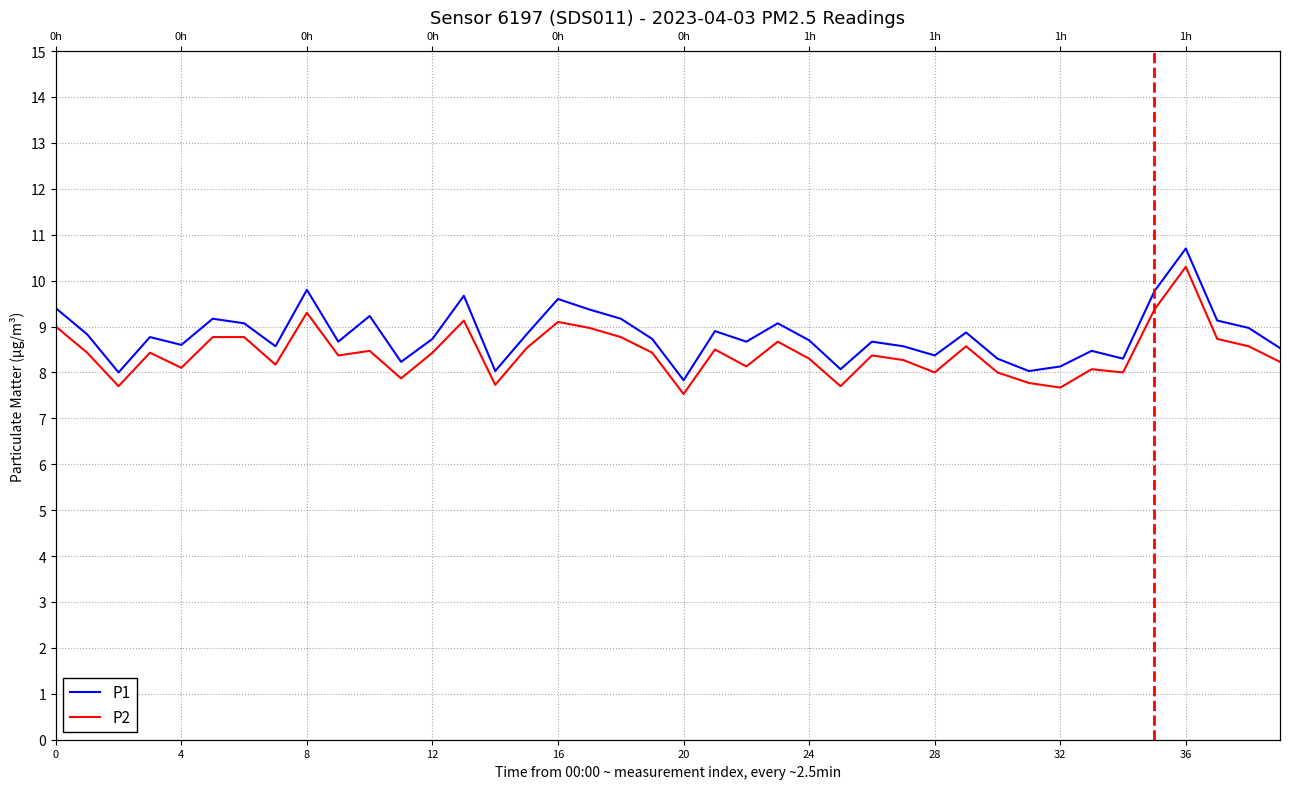

How many lines are shown in the chart?

2